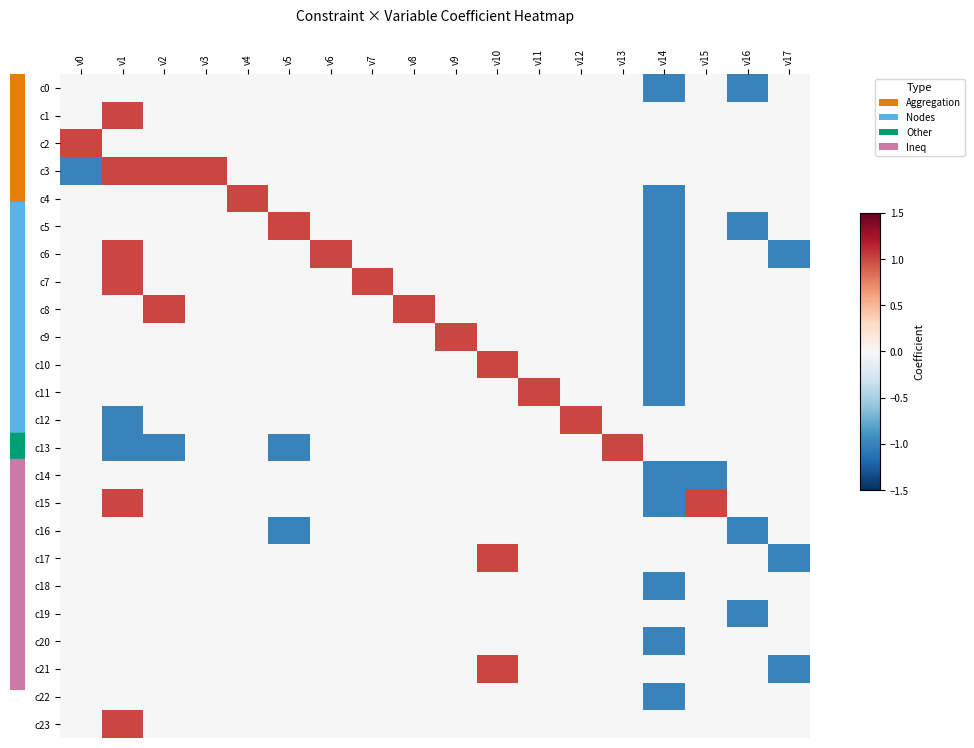

Rank the series at v13 from highest to lowest value.

c13, c0, c1, c2, c3, c4, c5, c6, c7, c8, c9, c10, c11, c12, c14, c15, c16, c17, c18, c19, c20, c21, c22, c23